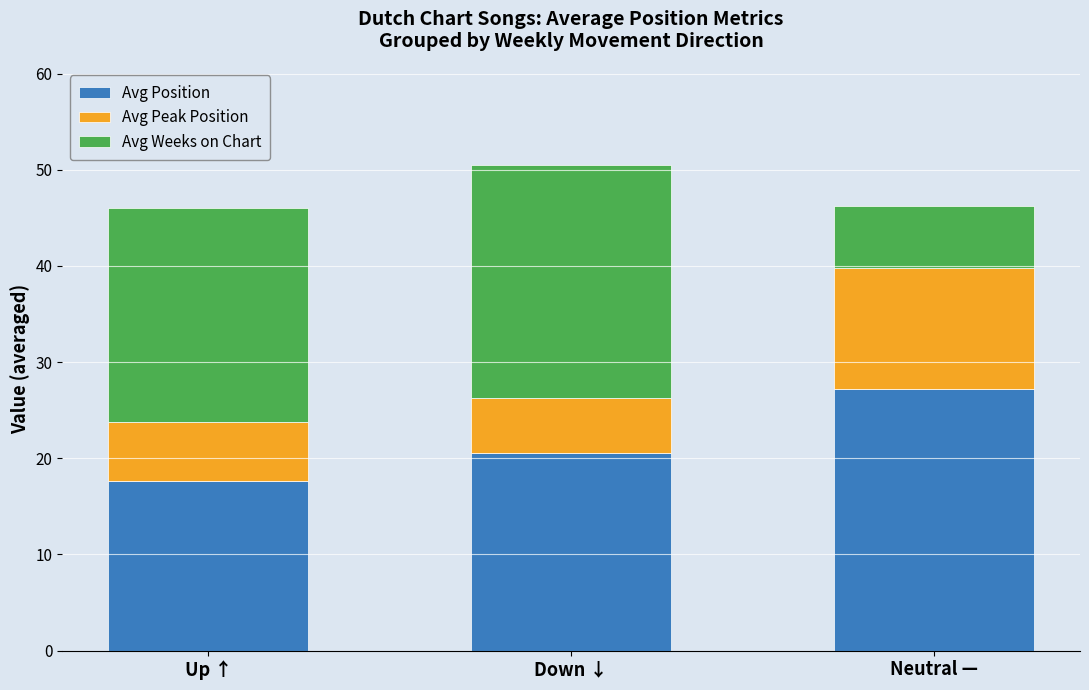

What are all the series names shown in the legend?

Avg Position, Avg Peak Position, Avg Weeks on Chart